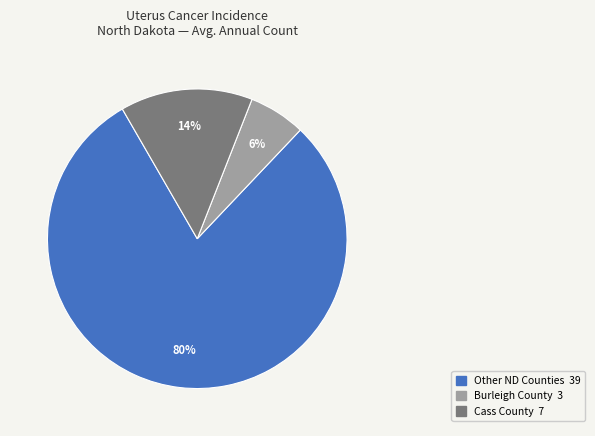

To the nearest percent, what is the average slice percentage?

33%